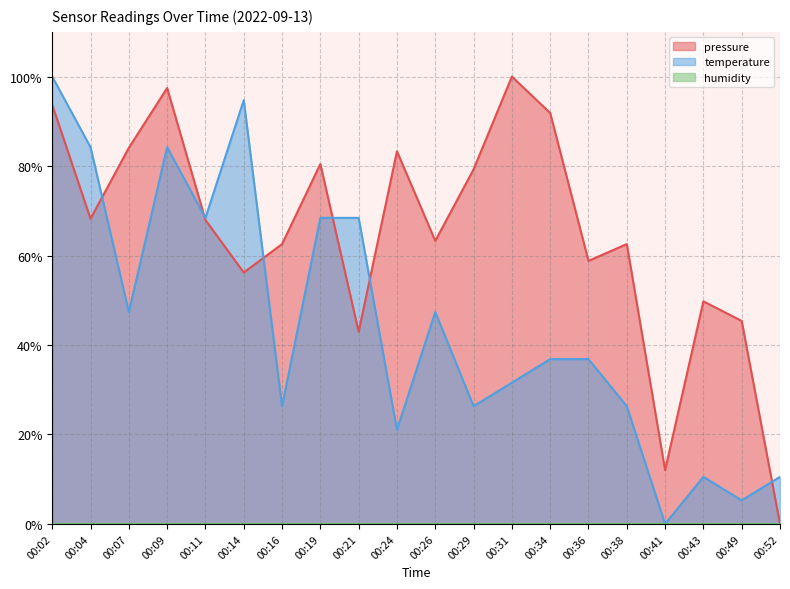

Between which two adjacent categories do temperature and pressure first intersect?

00:04 and 00:07